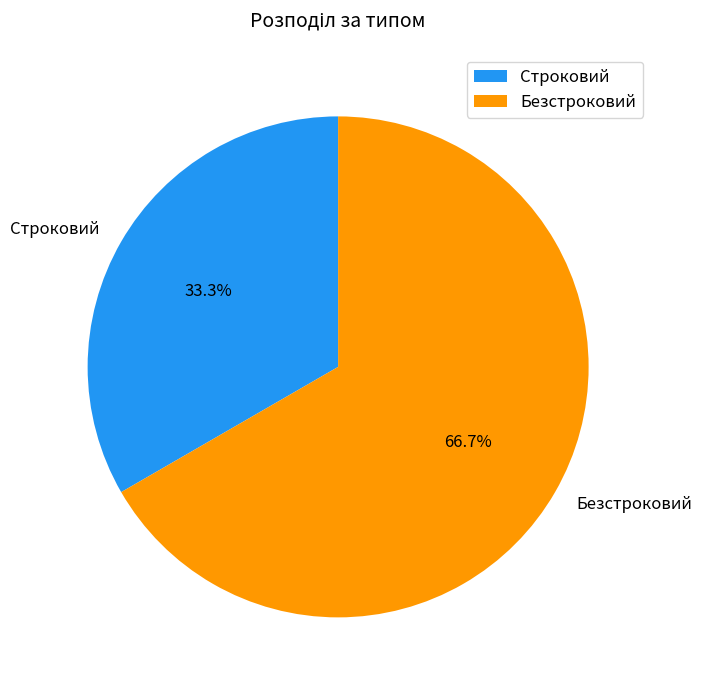

To the nearest percent, what percentage of the pie is Безстроковий?

67%